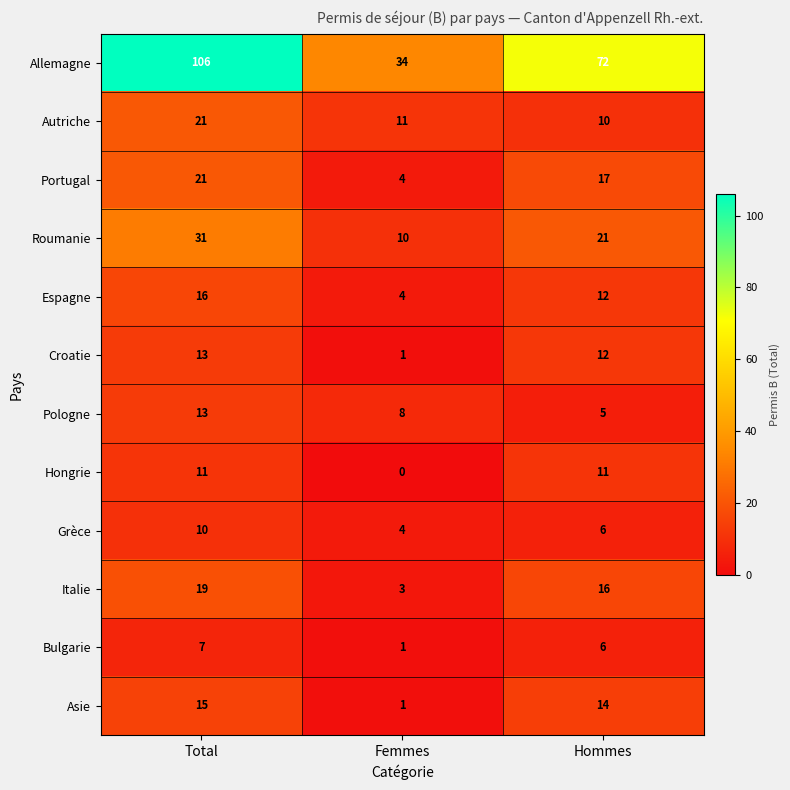

List the labels in order of Espagne value, largest first.

Total, Hommes, Femmes